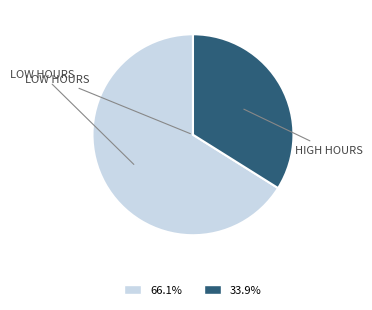

How many slices are in this pie chart?

2